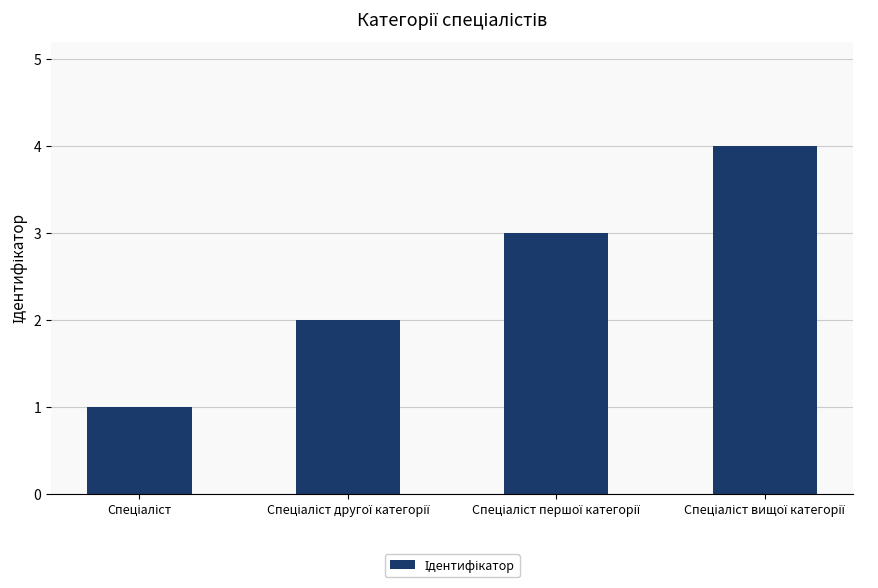

What is the greatest value displayed?

4